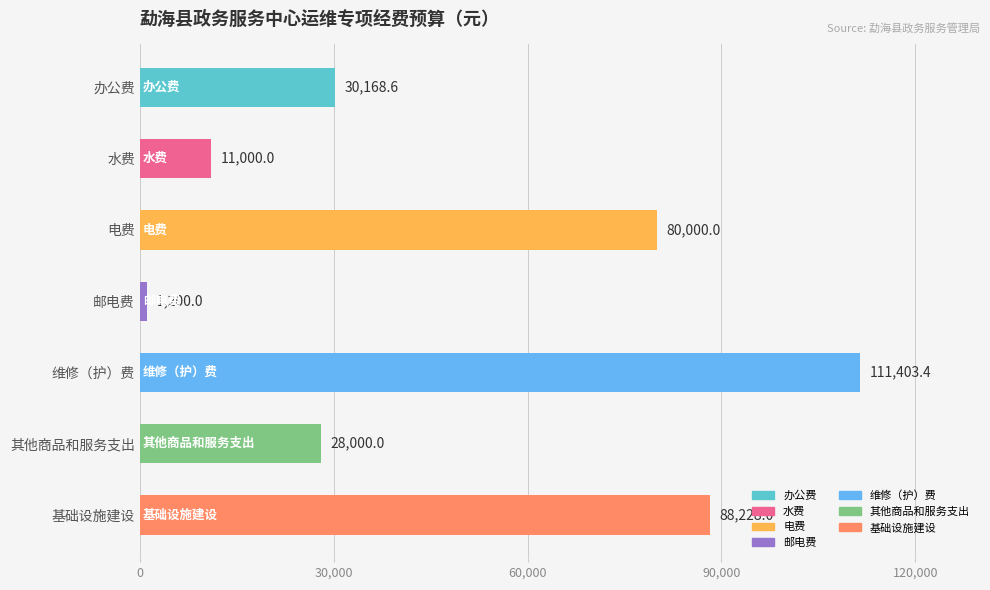

What is the average value?

50000.0